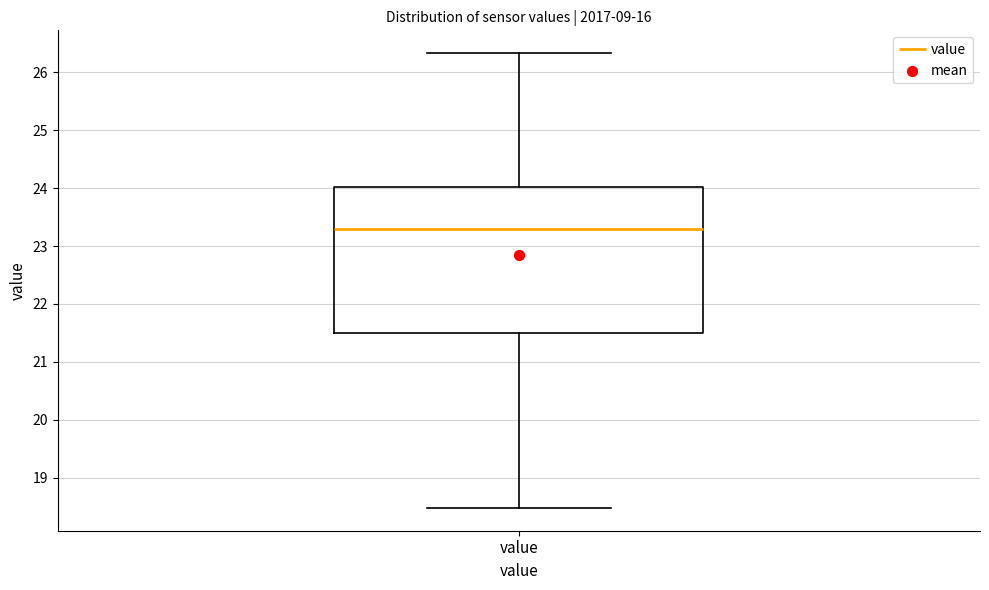

Read this box plot against the y-axis: the position of the median line, the range covered by the box, and the ends of both whiskers. The values are not printed on the chart, so give them approximately, as read against the axis.

median 23.3, box 21.5 to 24.0, whiskers 18.5 to 26.3